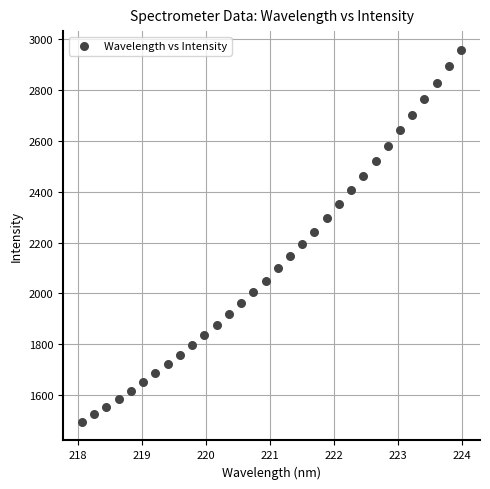

What is the range of Y values (max minus min)?

1462.3